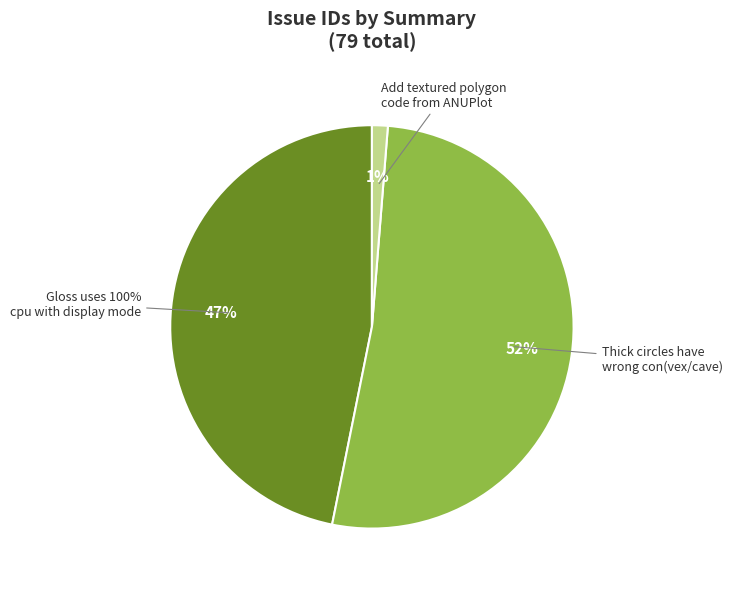

Is Thick circles have wrong con(vex/cave) the majority of the pie?

Yes